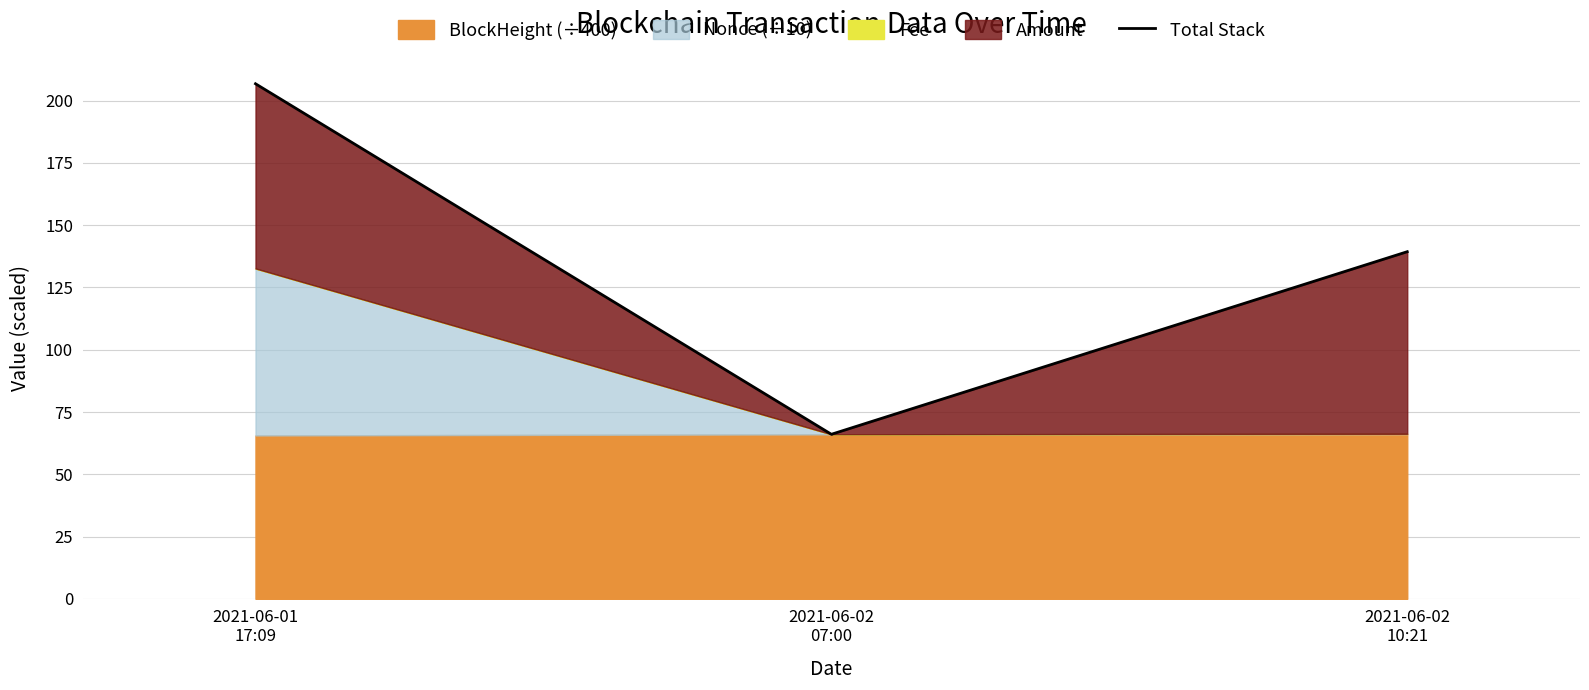

What is the label of the 1st point from the left?

2021-06-01
17:09